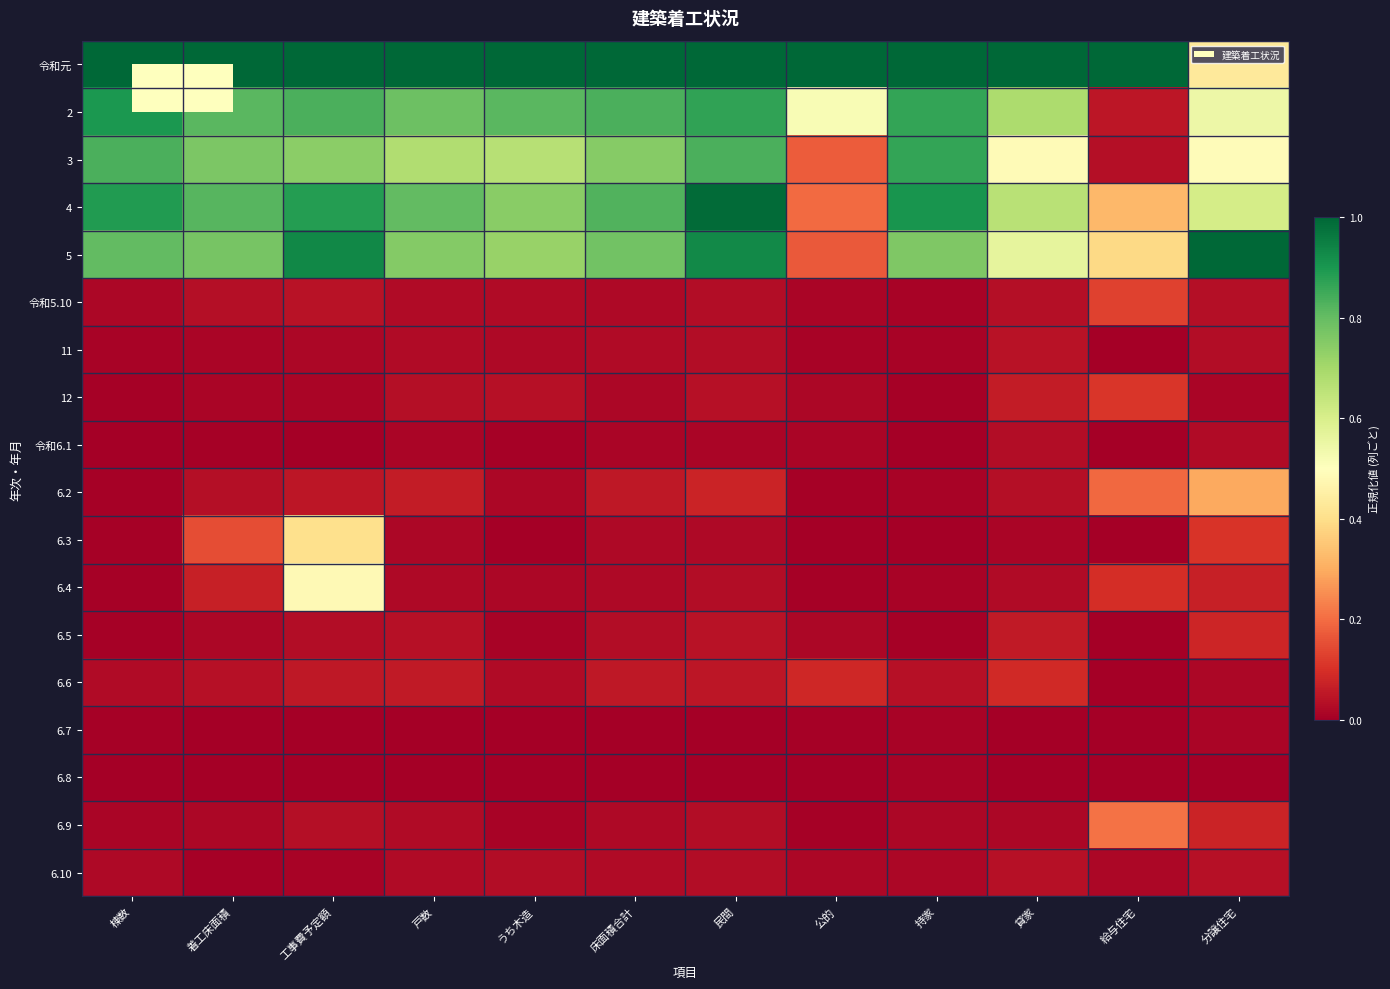

Reading left to right, what are all the values shown in this chart?

令和元: 棟数=1.0	着工床面積=1.0	工事費予定額=1.0	戸数=1.0	うち木造=1.0	床面積合計=1.0	民間=1.0	公的=1.0	持家=1.0	貸家=1.0	給与住宅=1.0	分譲住宅=0.4
2: 棟数=0.9	着工床面積=0.8	工事費予定額=0.8	戸数=0.8	うち木造=0.8	床面積合計=0.8	民間=0.9	公的=0.5	持家=0.9	貸家=0.7	給与住宅=0.0	分譲住宅=0.5
3: 棟数=0.8	着工床面積=0.8	工事費予定額=0.7	戸数=0.7	うち木造=0.7	床面積合計=0.7	民間=0.8	公的=0.2	持家=0.9	貸家=0.5	給与住宅=0.0	分譲住宅=0.5
4: 棟数=0.9	着工床面積=0.8	工事費予定額=0.9	戸数=0.8	うち木造=0.7	床面積合計=0.8	民間=1.0	公的=0.2	持家=0.9	貸家=0.7	給与住宅=0.3	分譲住宅=0.6
5: 棟数=0.8	着工床面積=0.8	工事費予定額=0.9	戸数=0.8	うち木造=0.7	床面積合計=0.8	民間=0.9	公的=0.2	持家=0.8	貸家=0.6	給与住宅=0.4	分譲住宅=1.0
令和5.10: 棟数=0.0	着工床面積=0.0	工事費予定額=0.0	戸数=0.0	うち木造=0.0	床面積合計=0.0	民間=0.0	公的=0.0	持家=0.0	貸家=0.0	給与住宅=0.1	分譲住宅=0.0
11: 棟数=0.0	着工床面積=0.0	工事費予定額=0.0	戸数=0.0	うち木造=0.0	床面積合計=0.0	民間=0.0	公的=0.0	持家=0.0	貸家=0.0	給与住宅=0.0	分譲住宅=0.0
12: 棟数=0.0	着工床面積=0.0	工事費予定額=0.0	戸数=0.0	うち木造=0.0	床面積合計=0.0	民間=0.0	公的=0.0	持家=0.0	貸家=0.1	給与住宅=0.1	分譲住宅=0.0
令和6.1: 棟数=0.0	着工床面積=0.0	工事費予定額=0.0	戸数=0.0	うち木造=0.0	床面積合計=0.0	民間=0.0	公的=0.0	持家=0.0	貸家=0.0	給与住宅=0.0	分譲住宅=0.0
6.2: 棟数=0.0	着工床面積=0.0	工事費予定額=0.0	戸数=0.1	うち木造=0.0	床面積合計=0.1	民間=0.1	公的=0.0	持家=0.0	貸家=0.0	給与住宅=0.2	分譲住宅=0.3
6.3: 棟数=0.0	着工床面積=0.2	工事費予定額=0.4	戸数=0.0	うち木造=0.0	床面積合計=0.0	民間=0.0	公的=0.0	持家=0.0	貸家=0.0	給与住宅=0.0	分譲住宅=0.1
6.4: 棟数=0.0	着工床面積=0.1	工事費予定額=0.5	戸数=0.0	うち木造=0.0	床面積合計=0.0	民間=0.0	公的=0.0	持家=0.0	貸家=0.0	給与住宅=0.1	分譲住宅=0.1
6.5: 棟数=0.0	着工床面積=0.0	工事費予定額=0.0	戸数=0.0	うち木造=0.0	床面積合計=0.0	民間=0.0	公的=0.0	持家=0.0	貸家=0.1	給与住宅=0.0	分譲住宅=0.1
6.6: 棟数=0.0	着工床面積=0.0	工事費予定額=0.1	戸数=0.1	うち木造=0.0	床面積合計=0.1	民間=0.0	公的=0.1	持家=0.0	貸家=0.1	給与住宅=0.0	分譲住宅=0.0
6.7: 棟数=0.0	着工床面積=0.0	工事費予定額=0.0	戸数=0.0	うち木造=0.0	床面積合計=0.0	民間=0.0	公的=0.0	持家=0.0	貸家=0.0	給与住宅=0.0	分譲住宅=0.0
6.8: 棟数=0.0	着工床面積=0.0	工事費予定額=0.0	戸数=0.0	うち木造=0.0	床面積合計=0.0	民間=0.0	公的=0.0	持家=0.0	貸家=0.0	給与住宅=0.0	分譲住宅=0.0
6.9: 棟数=0.0	着工床面積=0.0	工事費予定額=0.0	戸数=0.0	うち木造=0.0	床面積合計=0.0	民間=0.0	公的=0.0	持家=0.0	貸家=0.0	給与住宅=0.2	分譲住宅=0.1
6.10: 棟数=0.0	着工床面積=0.0	工事費予定額=0.0	戸数=0.0	うち木造=0.0	床面積合計=0.0	民間=0.0	公的=0.0	持家=0.0	貸家=0.0	給与住宅=0.0	分譲住宅=0.0